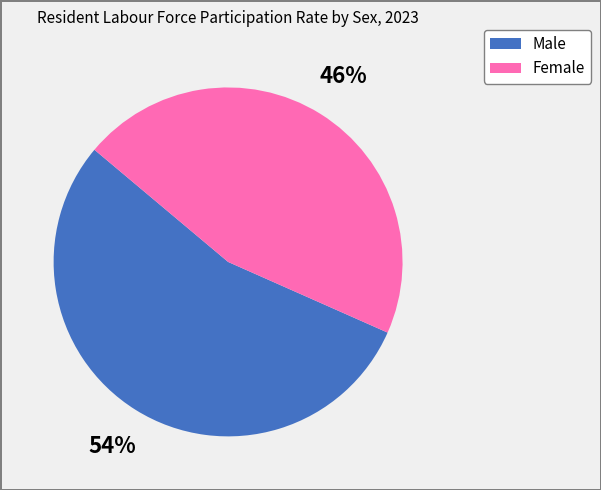

Which slice represents more than half of the pie?

Male